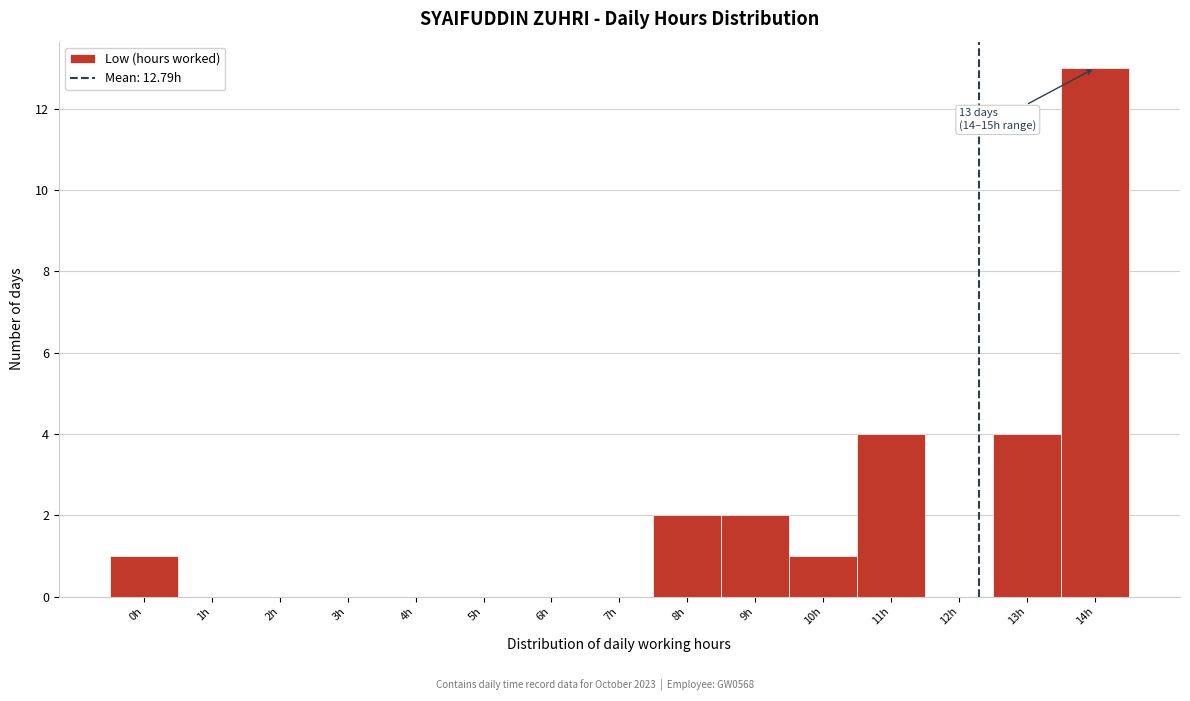

Reading right to left, extract all data points from this chart.

14h=13	13h=4	12h=0	11h=4	10h=1	9h=2	8h=2	7h=0	6h=0	5h=0	4h=0	3h=0	2h=0	1h=0	0h=1